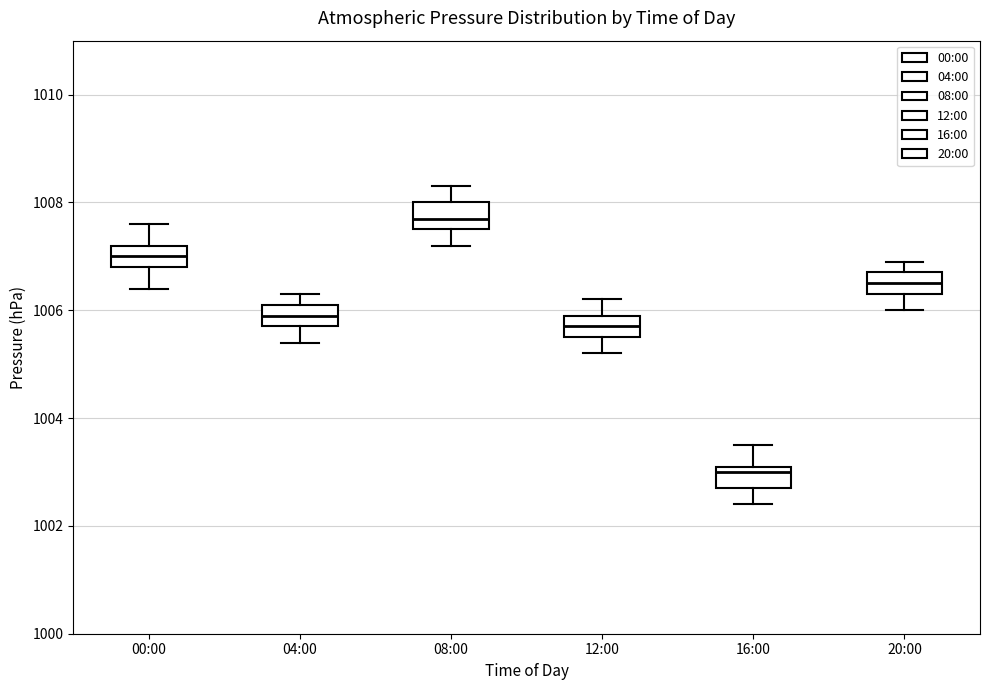

Which box's median line is the highest?

08:00